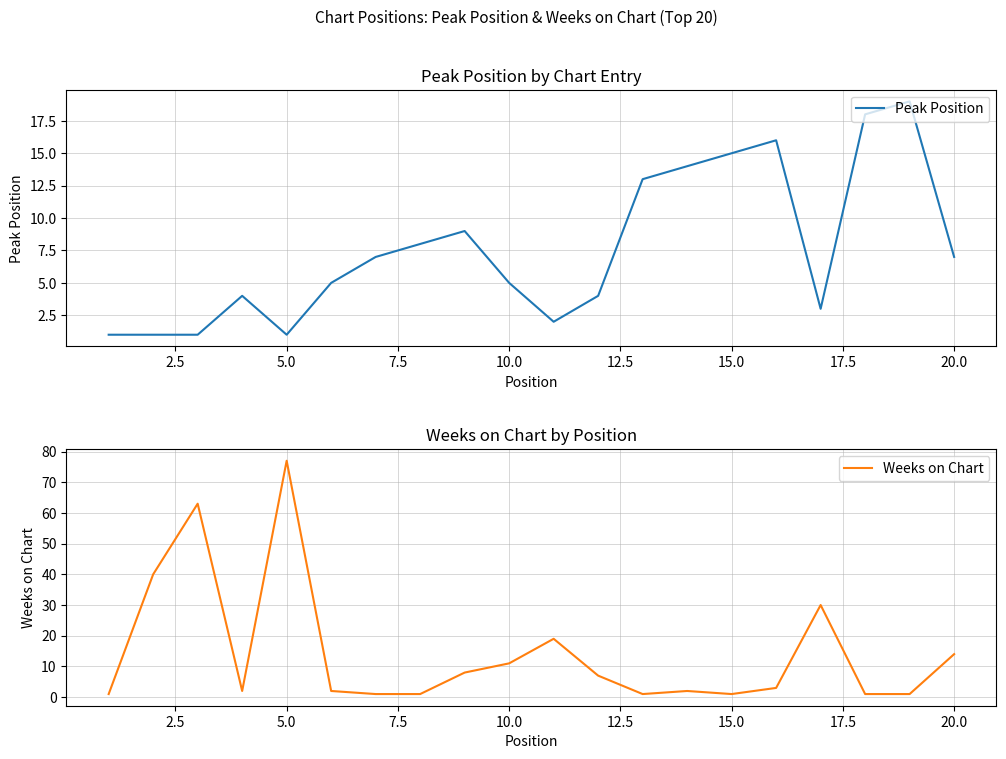

How many intersections are there between Peak Position and Weeks on Chart?

8